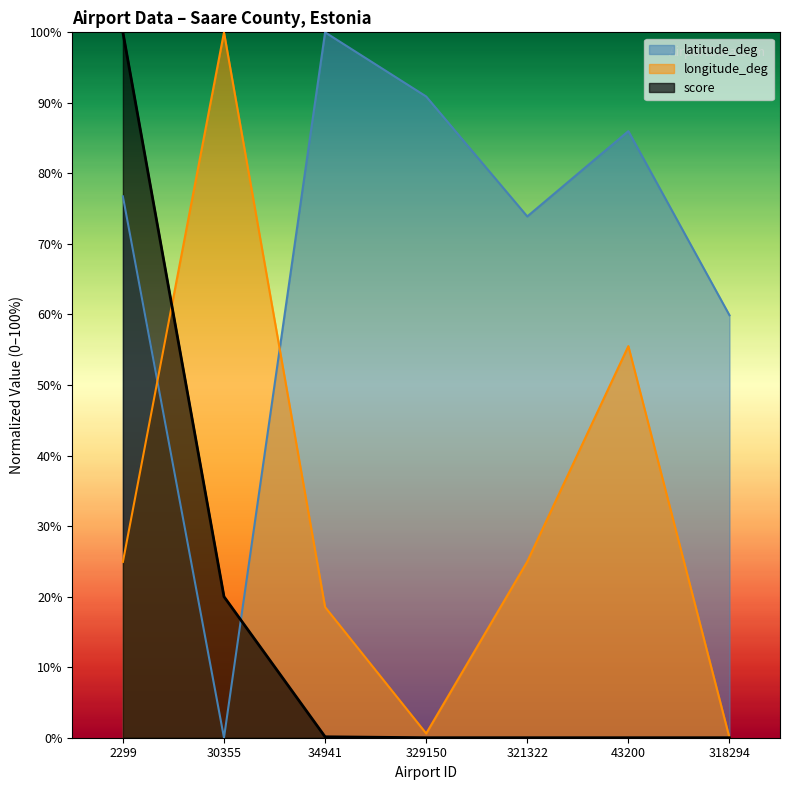

How many distinct data groups are displayed?

3